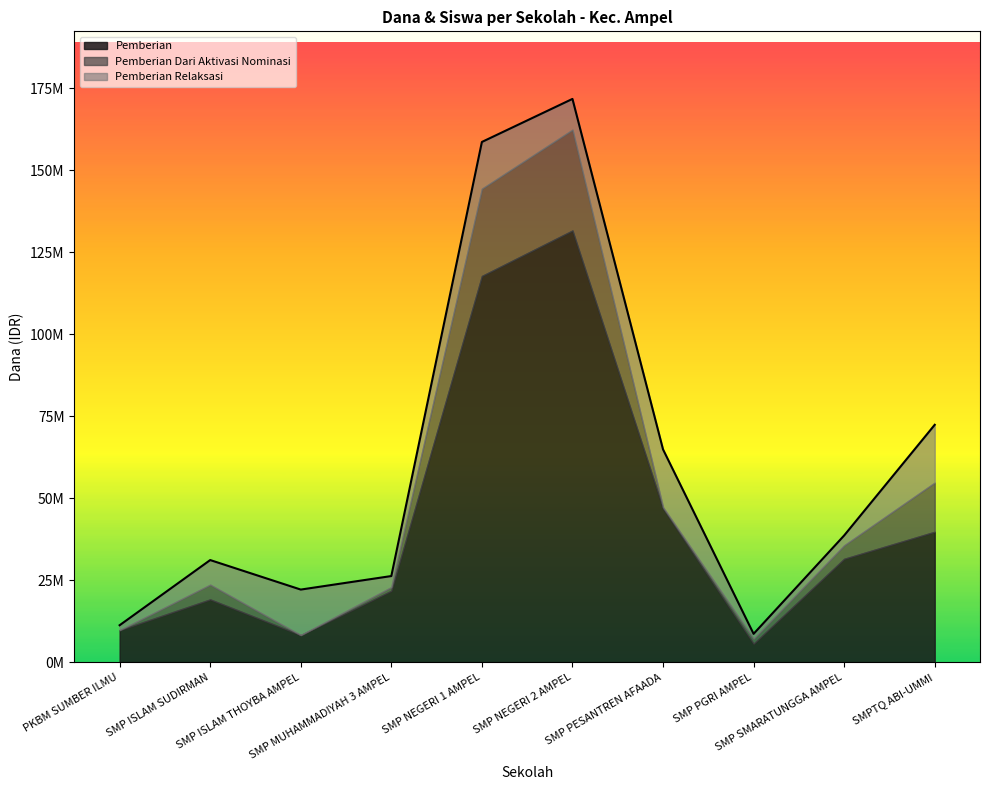

What are all the series names shown in the legend?

Pemberian, Pemberian Dari Aktivasi Nominasi, Pemberian Relaksasi